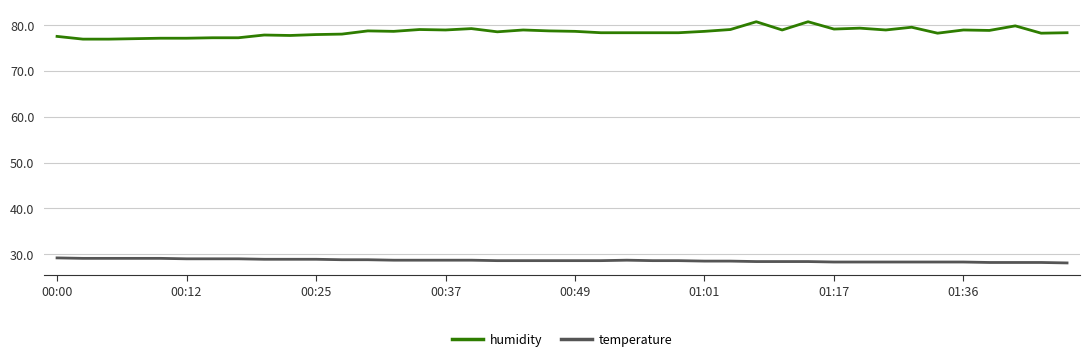

What is the average value of the humidity series?

78.5